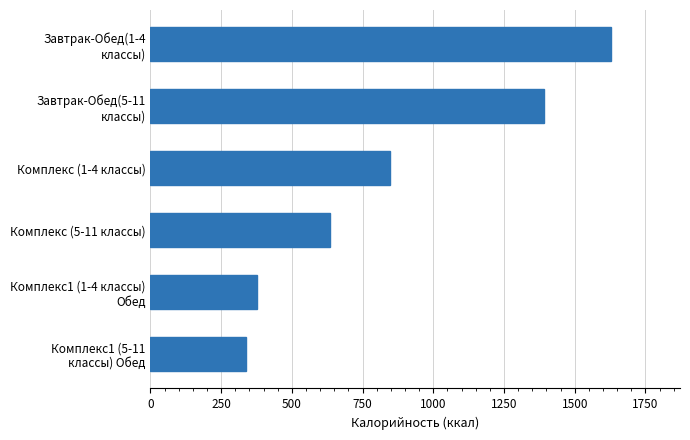

At which label is the value closest to 983?

Комплекс (1-4 классы)